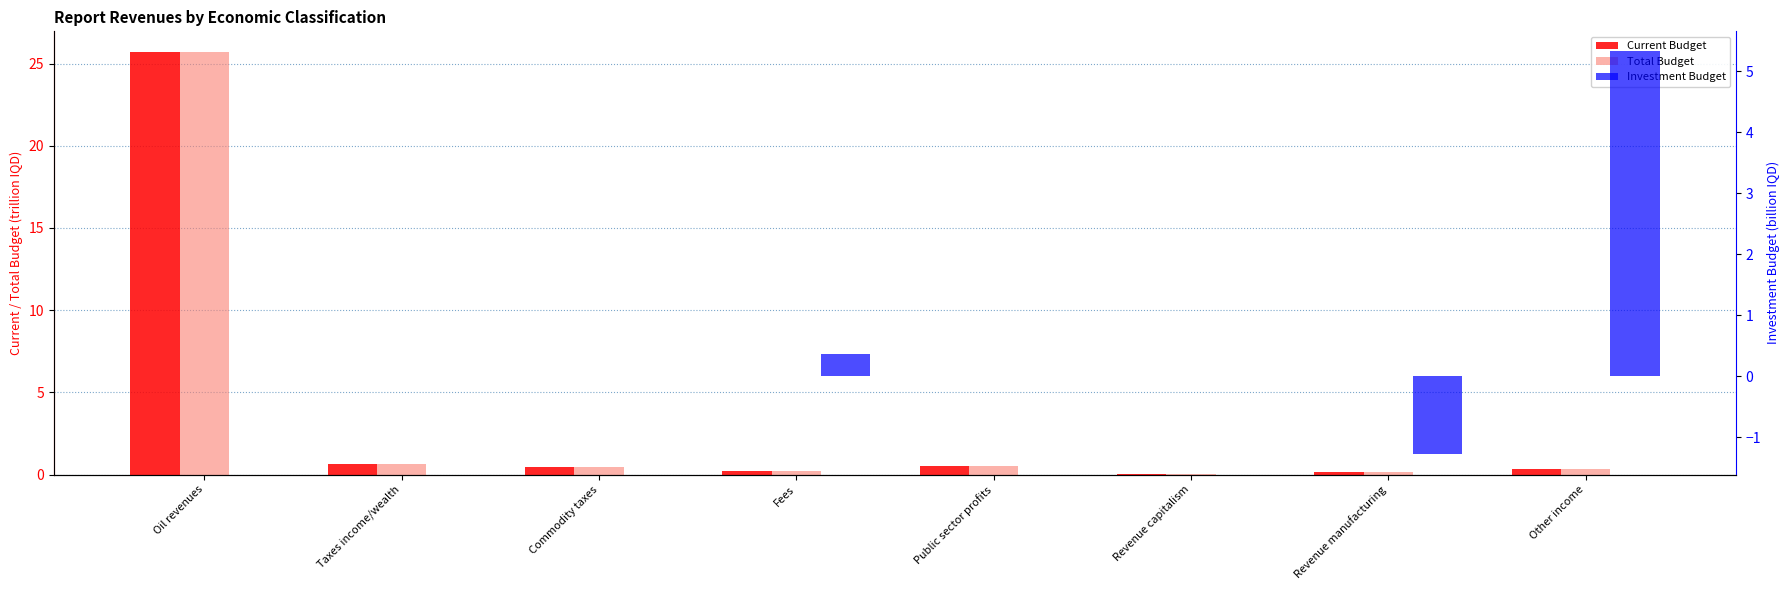

What position from the left is Taxes income/wealth?

2